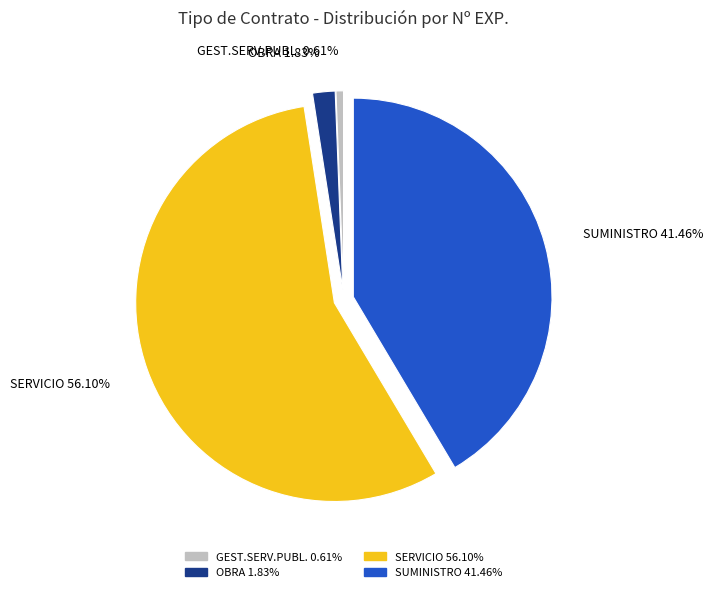

True or false: GEST.SERV.PUBL. accounts for 1% of the total.

True